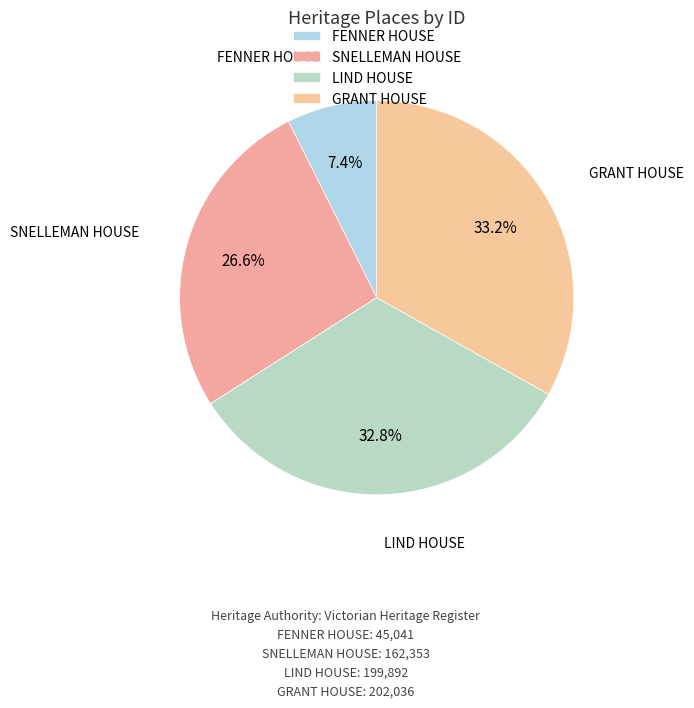

Which slice is the smallest?

FENNER HOUSE